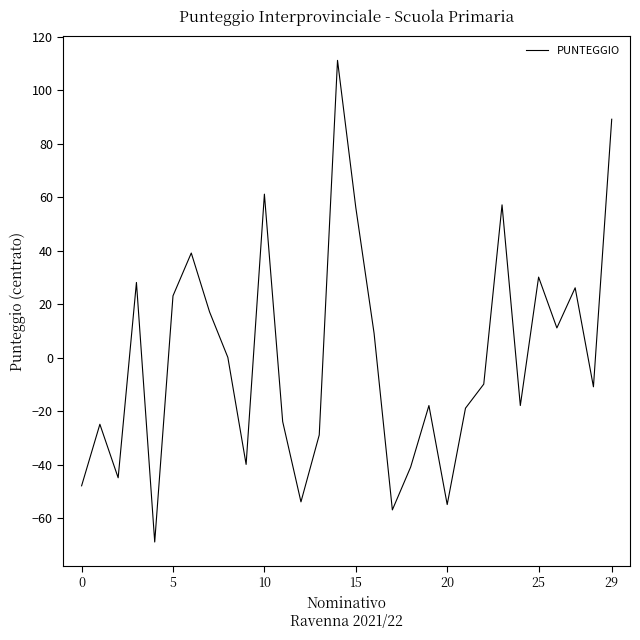

What is the difference between the maximum and minimum values?

180.0